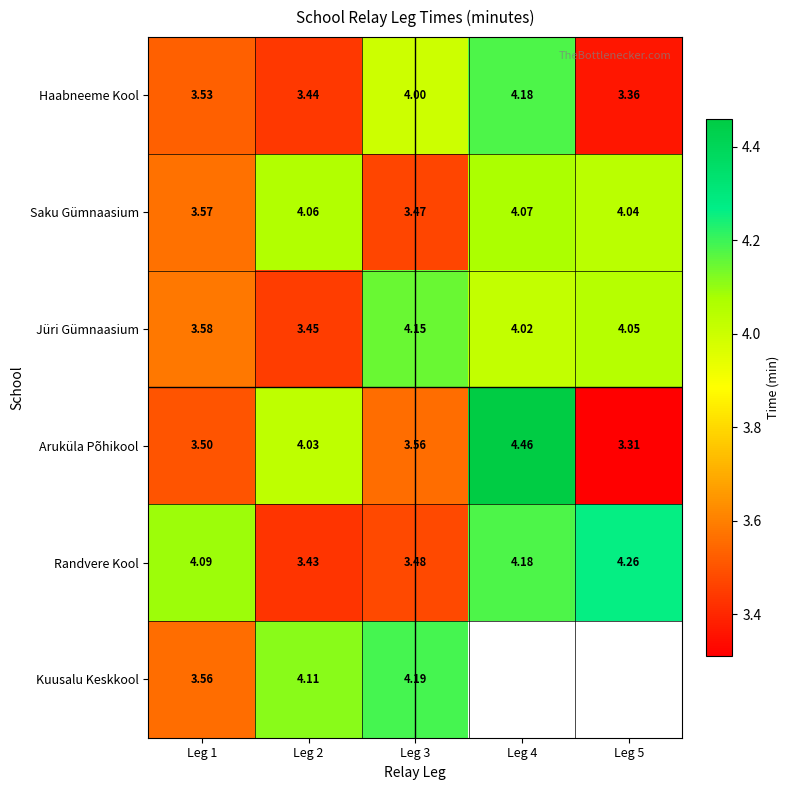

What is the minimum value shown in the chart?

3.3